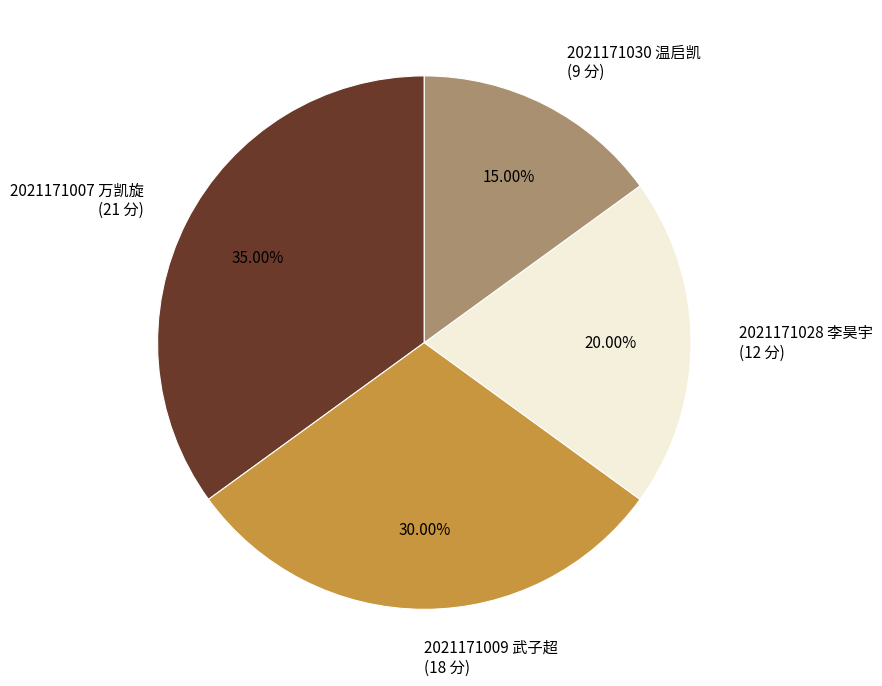

What is the largest slice in the pie chart?

2021171007 万凯旋